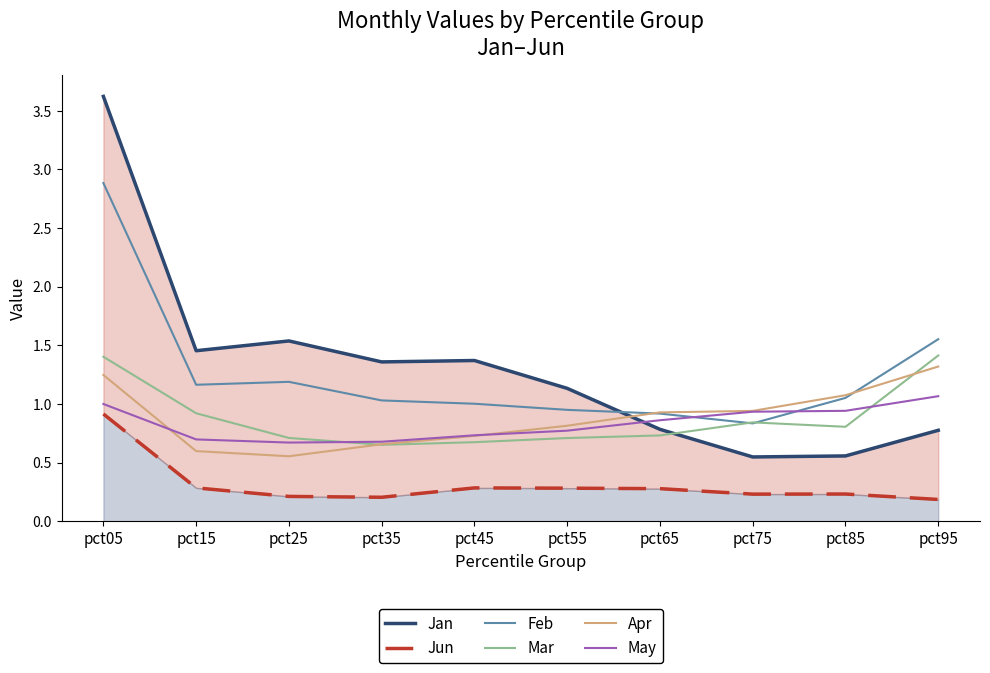

What is the value of the May point at the 4th from the left?

0.7